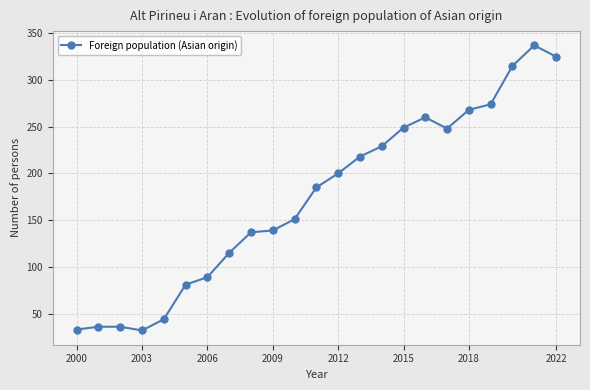

What is the value of the 5th point from the left?

44